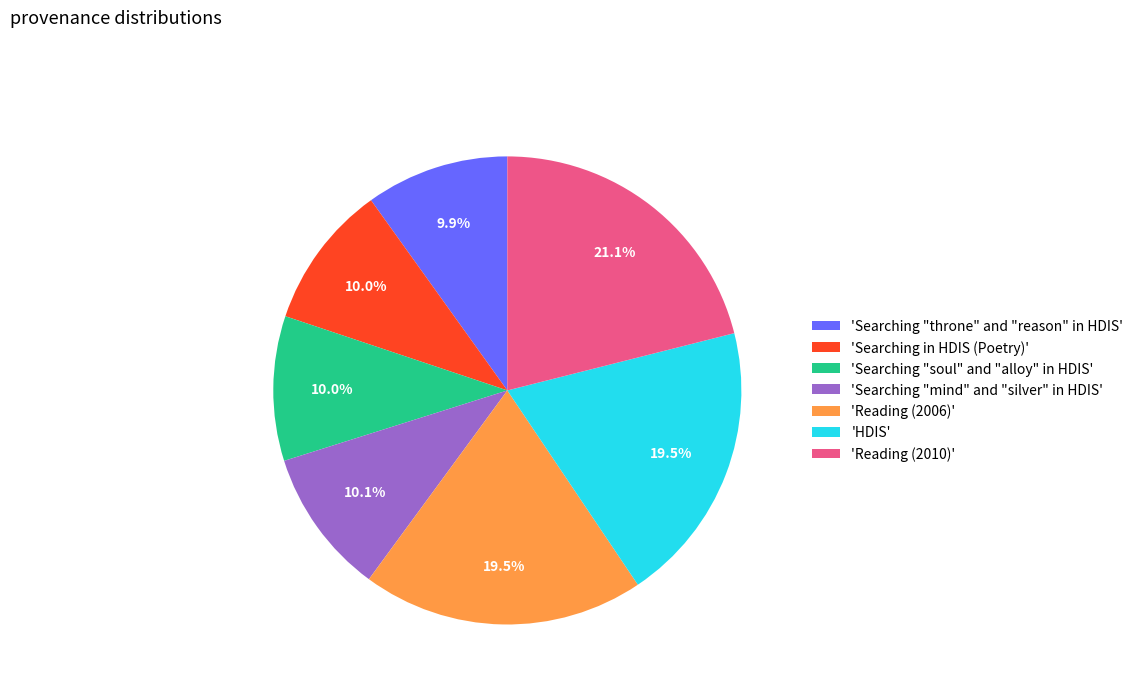

To the nearest percent, what is the average slice percentage?

14%